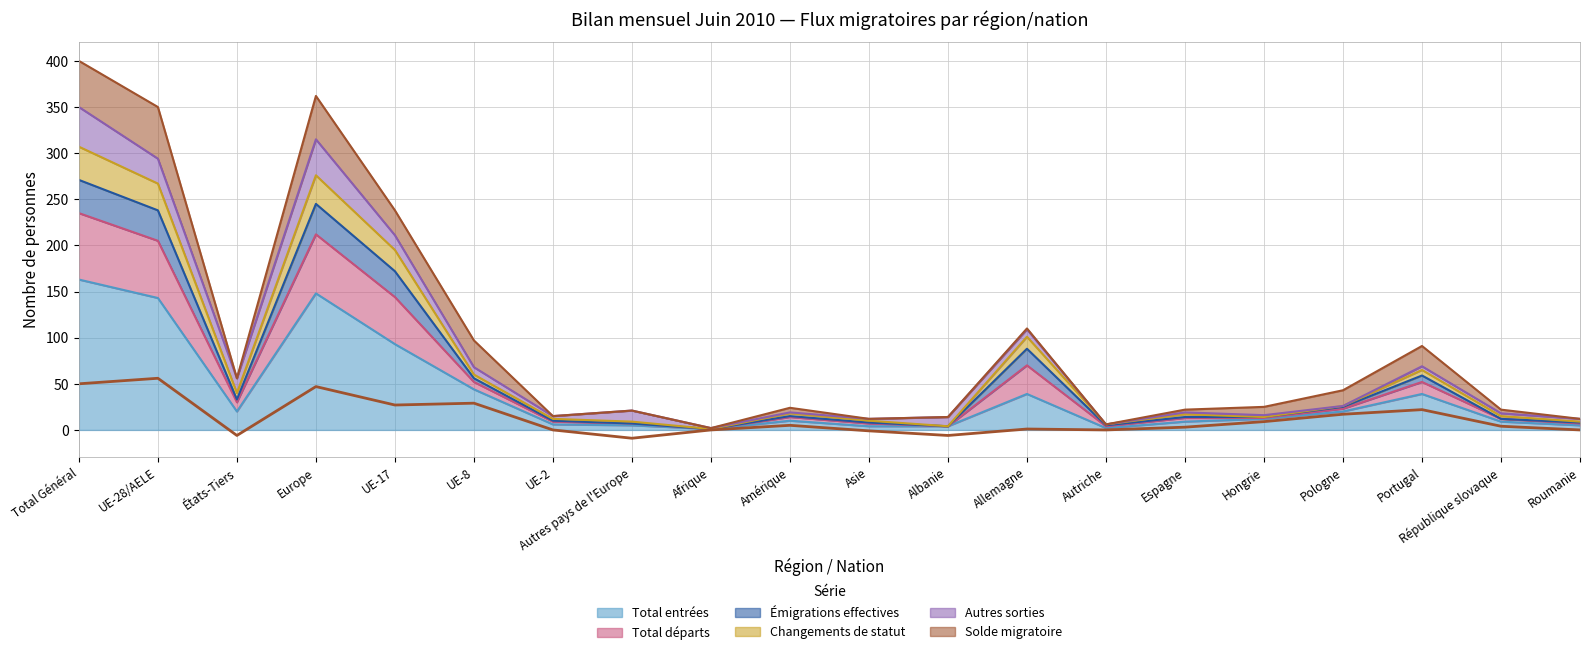

At which label is Total entrées closest to 82?

UE-17